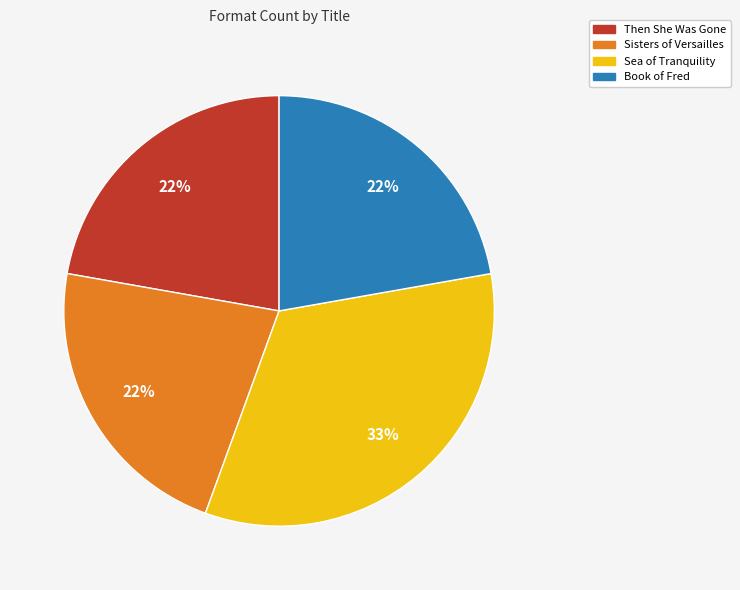

The Book of Fred slice represents 22% of the pie. True or false?

True